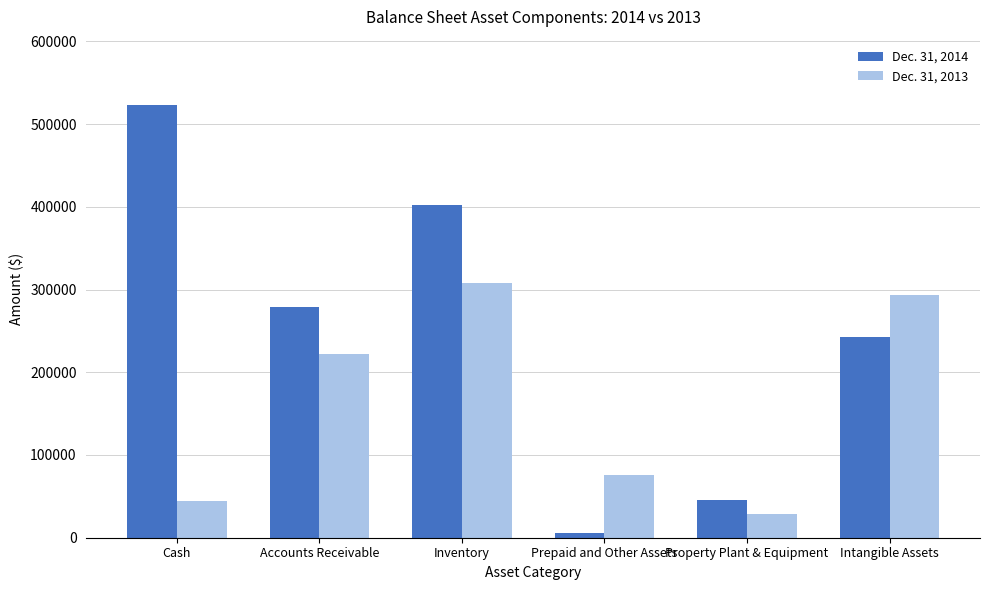

What is the total value across all series at Cash?

567994